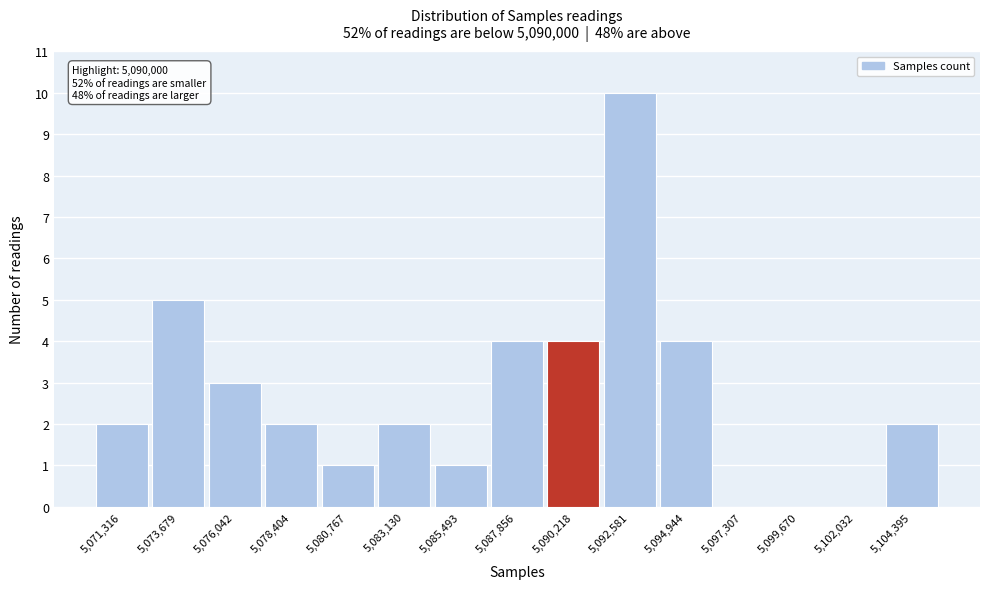

Over which range of the x-axis is the bar tallest?

5091500 to 5094000